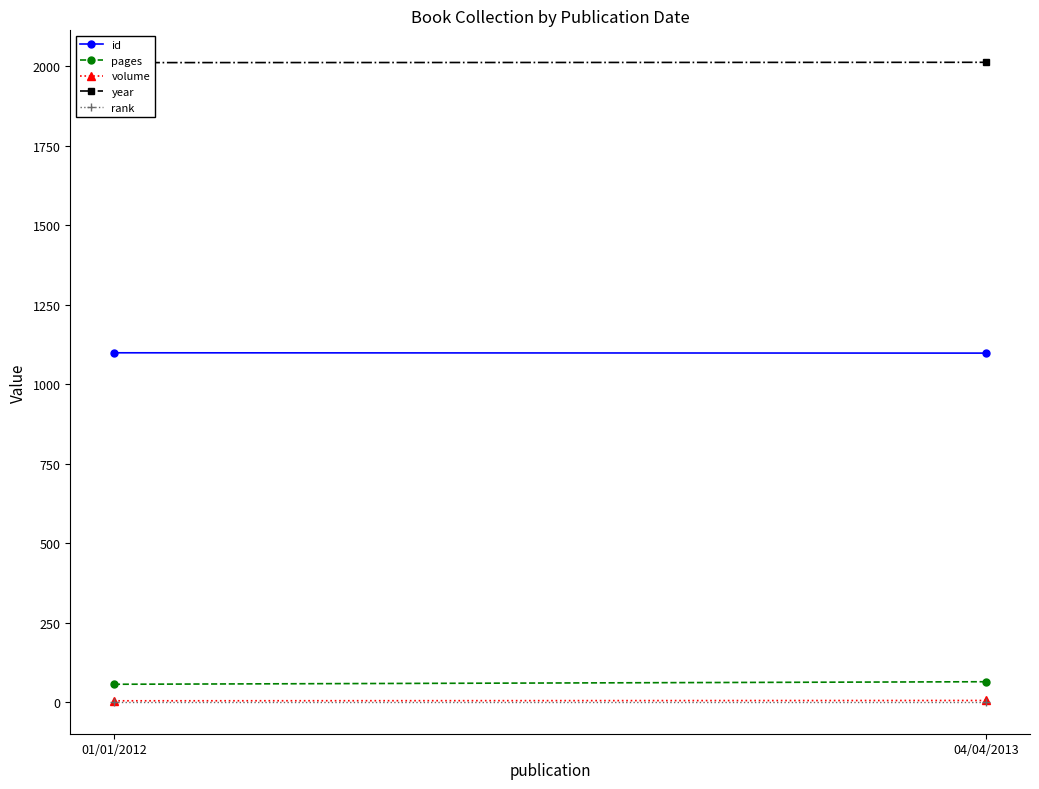

What is the sum of the year values at 04/04/2013 and 01/01/2012?

4025